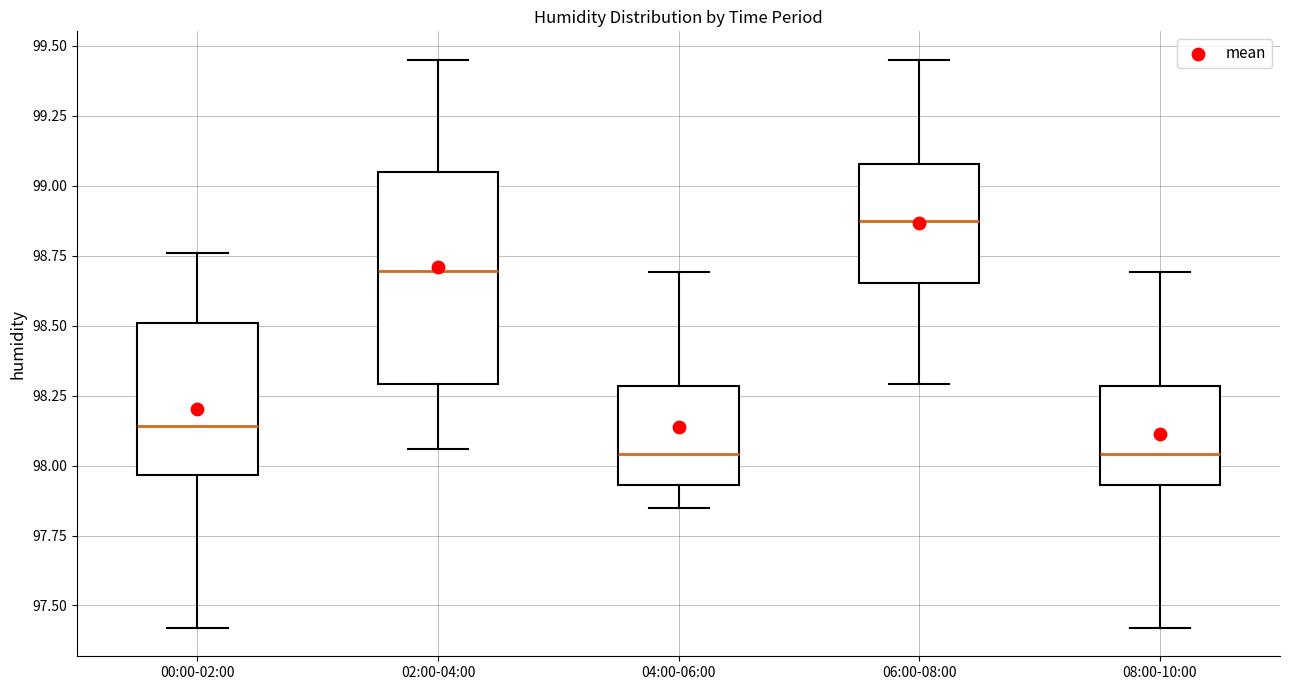

Where does the median line of the box for 08:00-10:00 sit on the y-axis? The values are not printed on the chart, so give them approximately, as read against the axis.

98.05